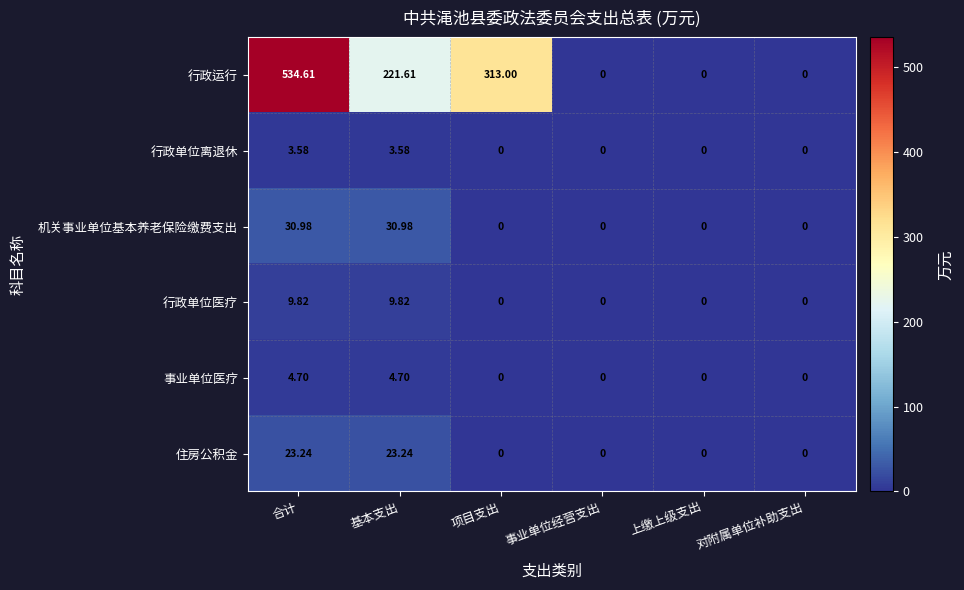

List the series in order of their peak value, highest first.

行政运行, 机关事业单位基本养老保险缴费支出, 住房公积金, 行政单位医疗, 事业单位医疗, 行政单位离退休